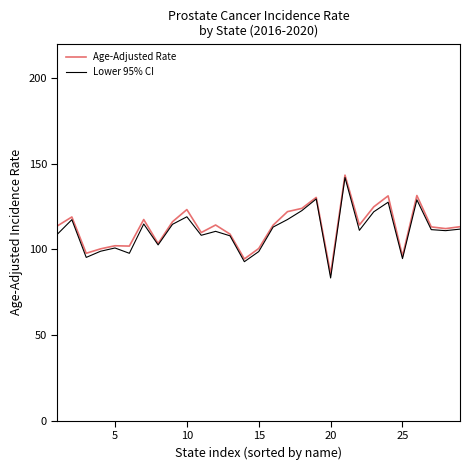

What is the sum of all Lower 95% CI values?

3213.8